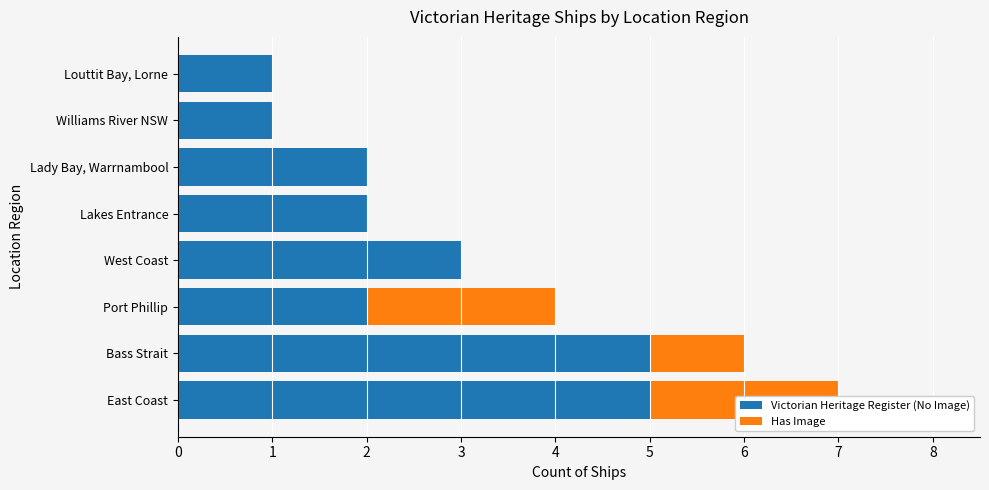

The value of Has Image at Bass Strait is 2. True or false?

False